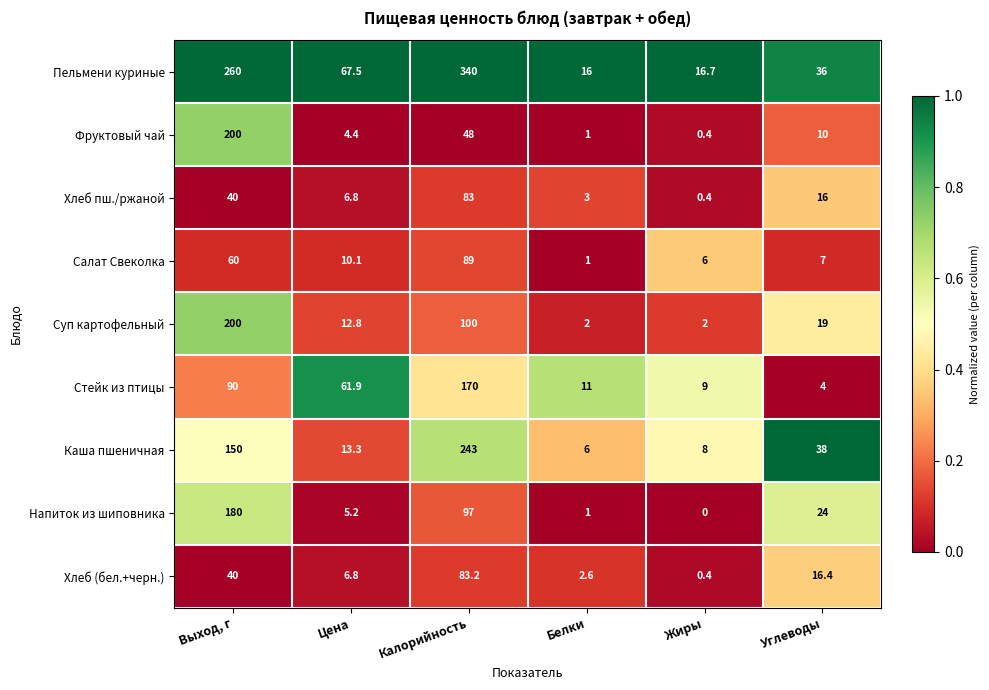

How many data points does each series have?

6